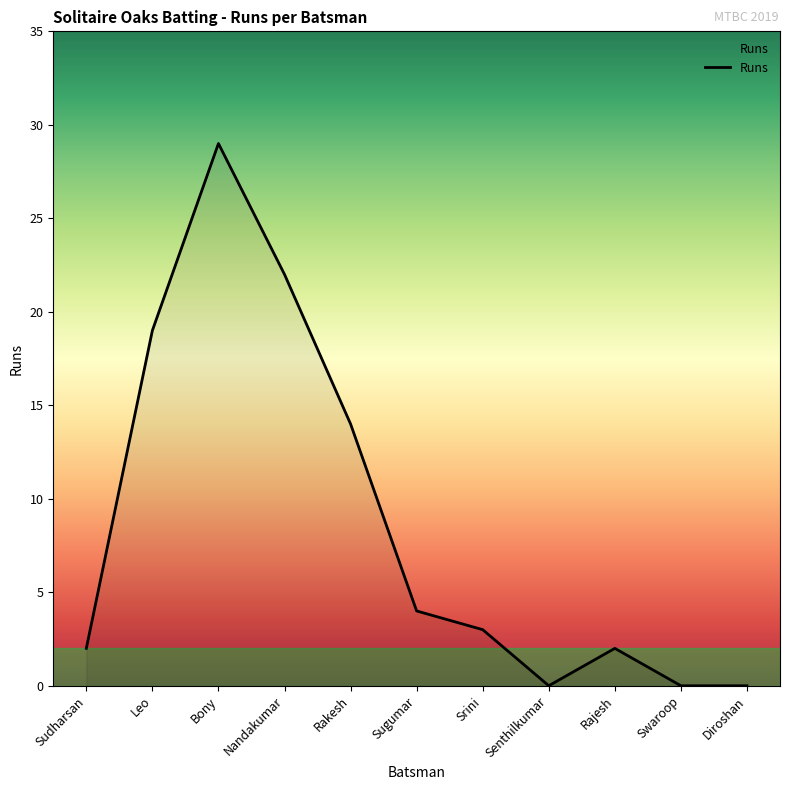

Which label corresponds to the largest value in the chart?

Bony